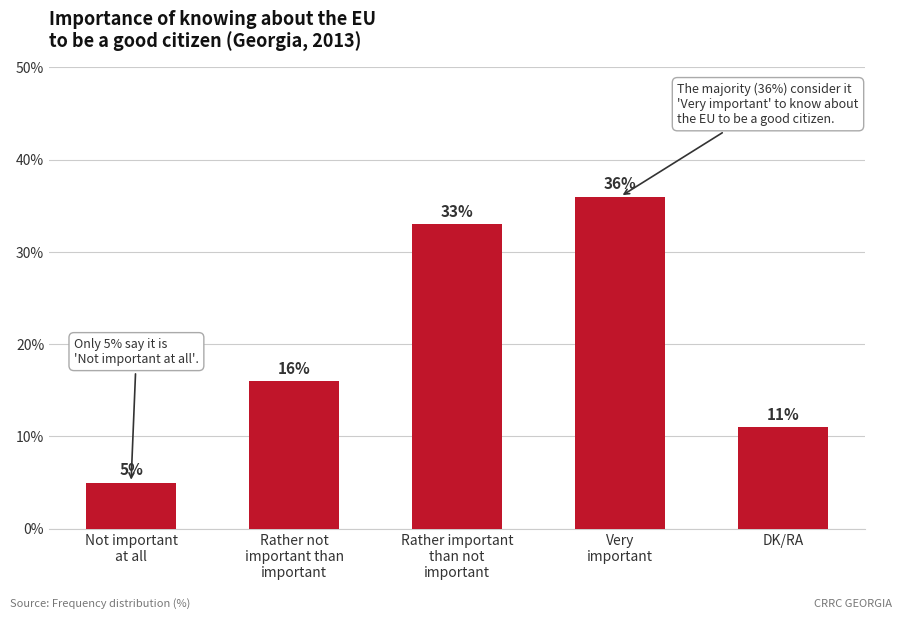

What is the approximate value at Not important
at all, to the nearest 5?

5